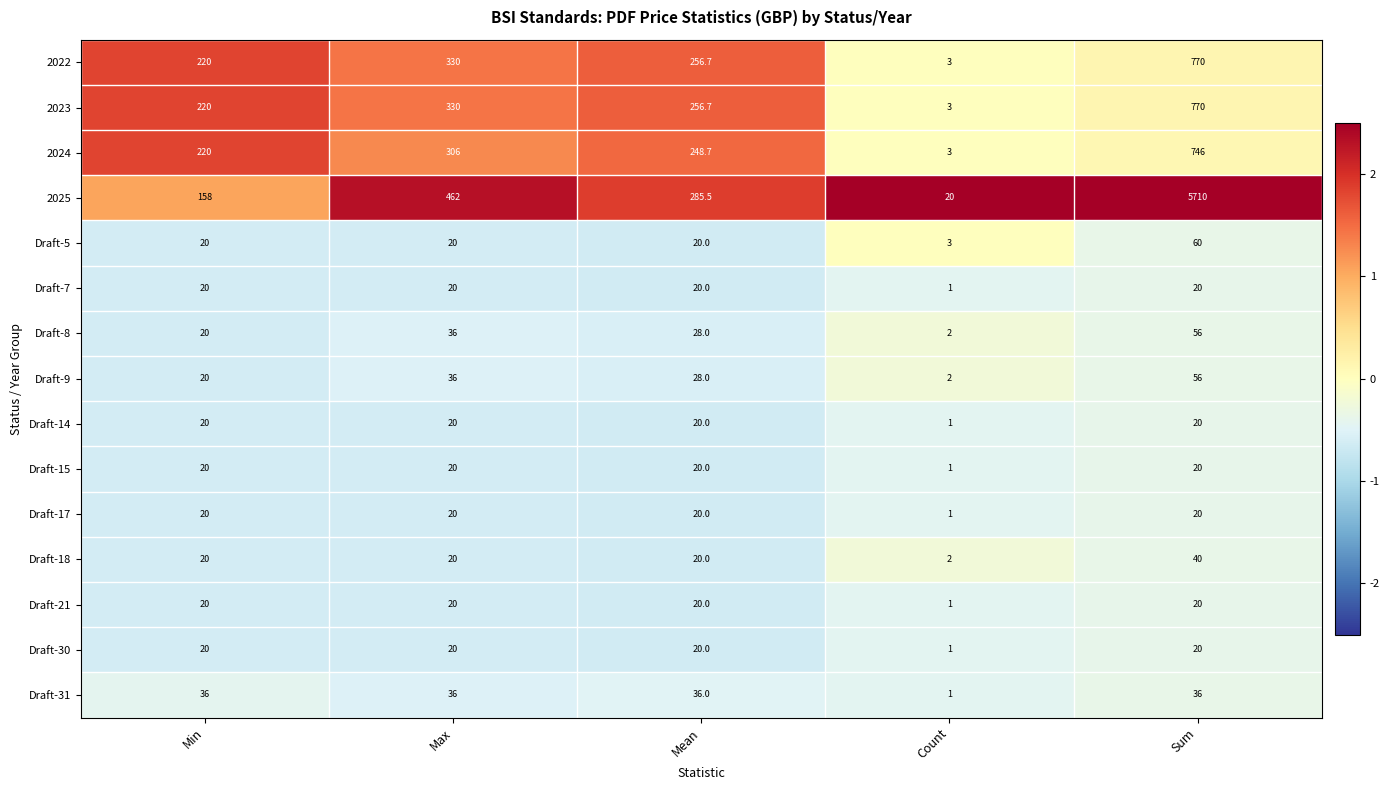

What is the sum of all Draft-9 values?

142.0